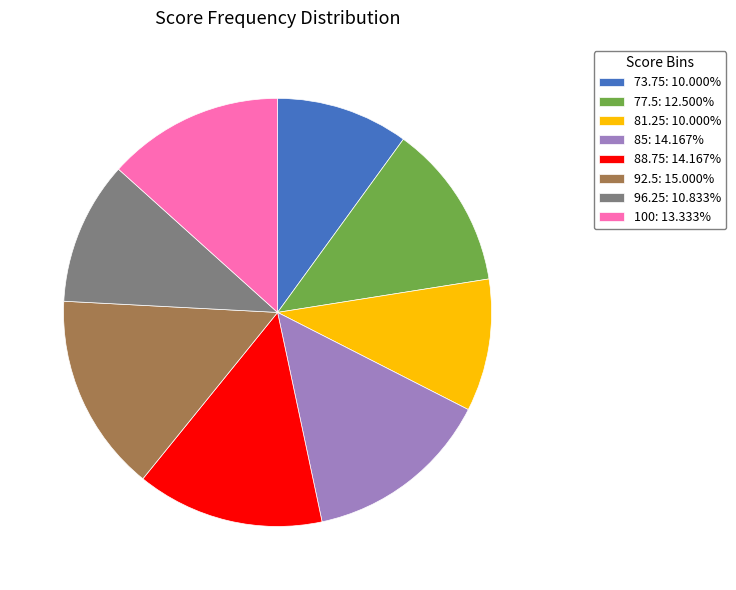

How many segments does this pie chart have?

8